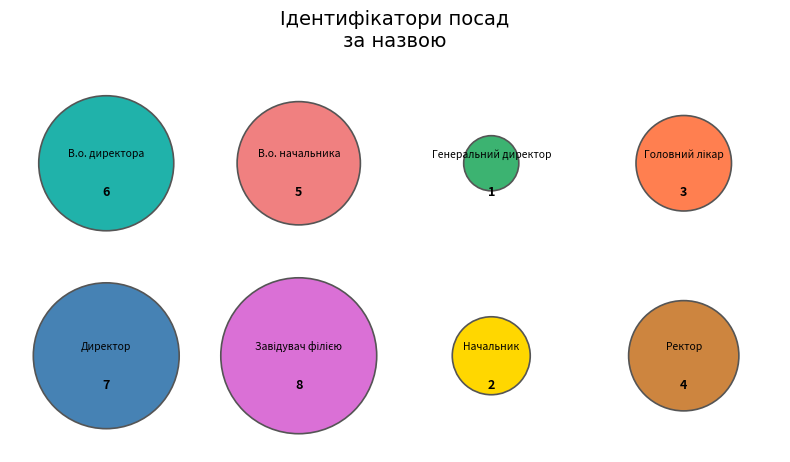

To the nearest percent, what percentage of the pie is Завідувач філією?

22%